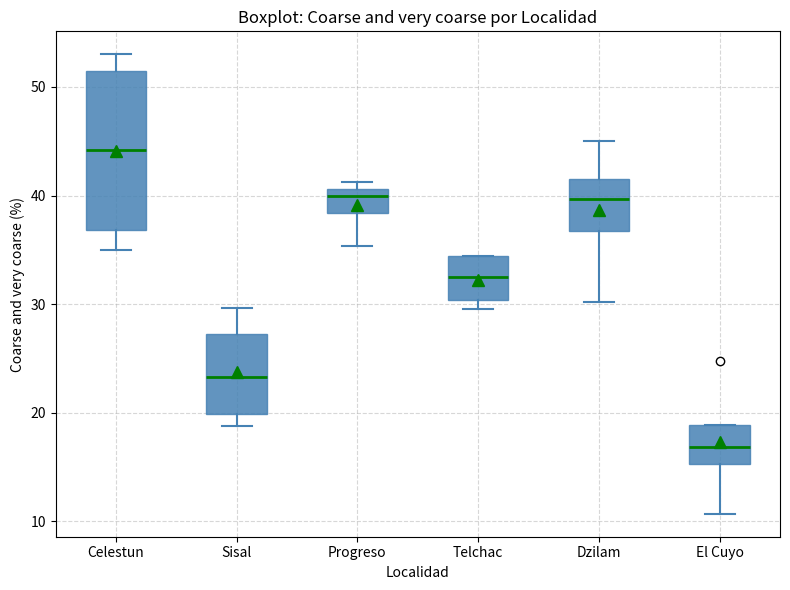

Comparing the boxes themselves (not the whiskers), which one is the tallest?

Celestun